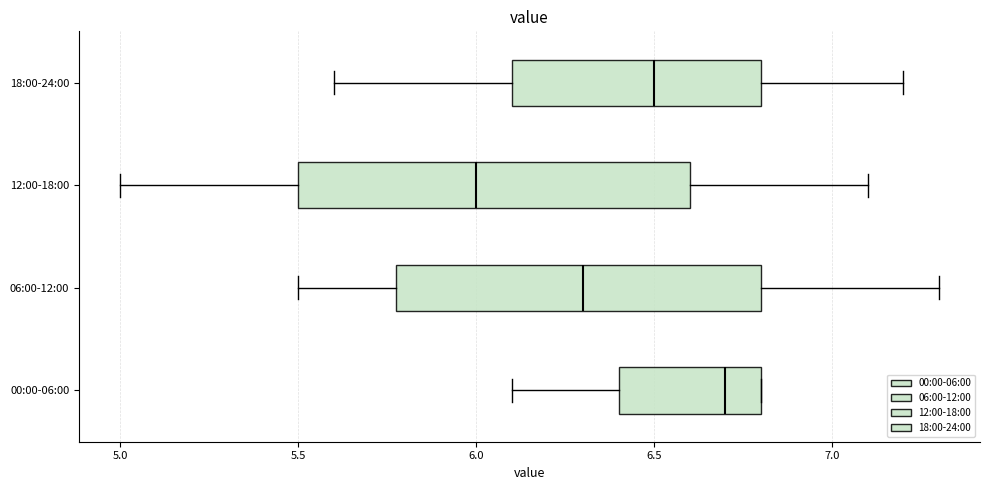

Reading bottom to top, transcribe this box plot: for each box, give where its median line is, the range the box spans, and where its two whiskers end, as read against the x-axis. The values are not printed on the chart, so give them approximately, as read against the axis.

00:00-06:00: median 6.7, box 6.4 to 6.8, whiskers 6.1 to 6.8
06:00-12:00: median 6.3, box 5.8 to 6.8, whiskers 5.5 to 7.3
12:00-18:00: median 6.0, box 5.5 to 6.6, whiskers 5.0 to 7.1
18:00-24:00: median 6.5, box 6.1 to 6.8, whiskers 5.6 to 7.2